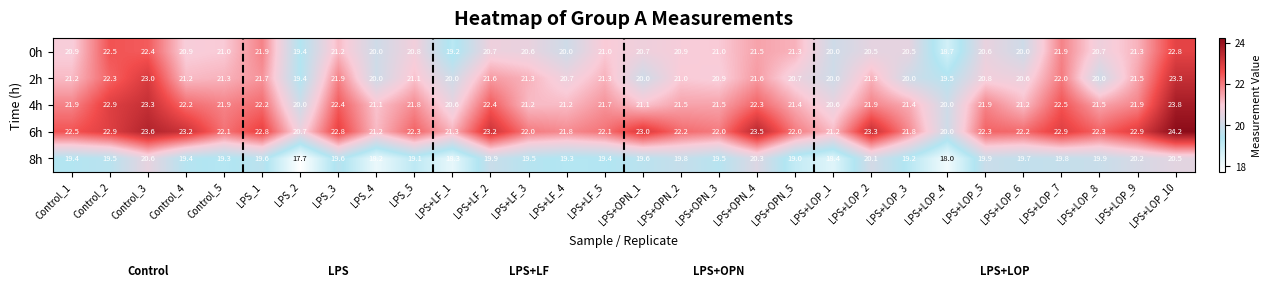

What is the difference between the maximum and minimum values in the 4h series?

3.8